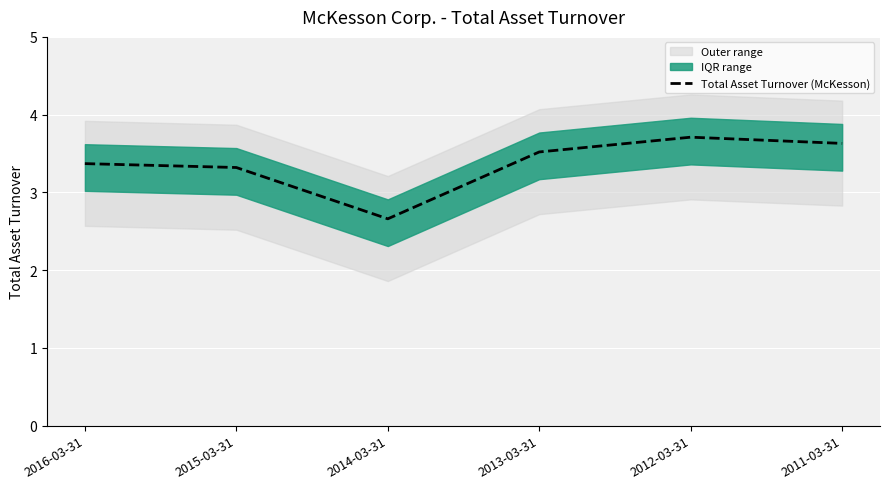

List the labels in order of value, largest first.

2012-03-31, 2011-03-31, 2013-03-31, 2016-03-31, 2015-03-31, 2014-03-31